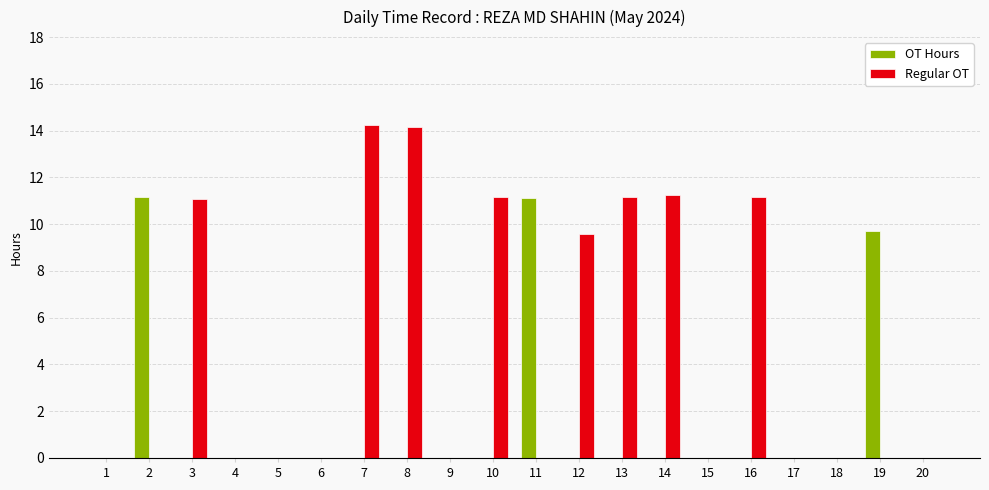

What is the total value across all series at 16?

11.2